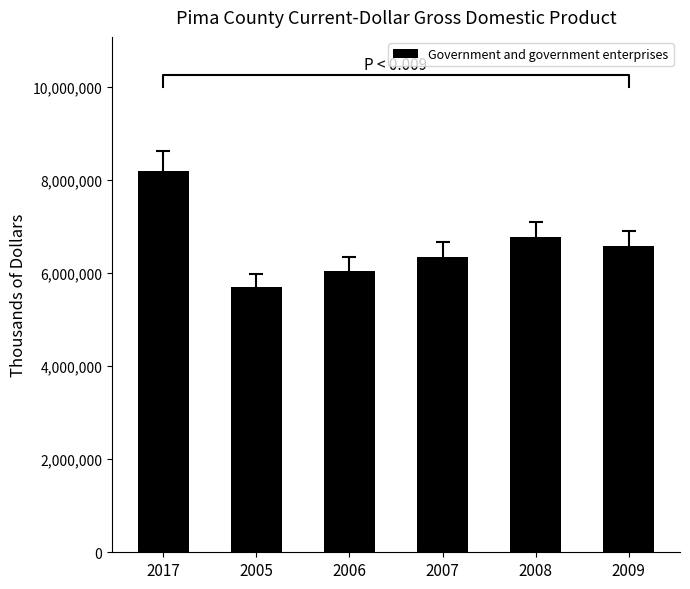

True or false: the data shows 11326499 at 2008.

False